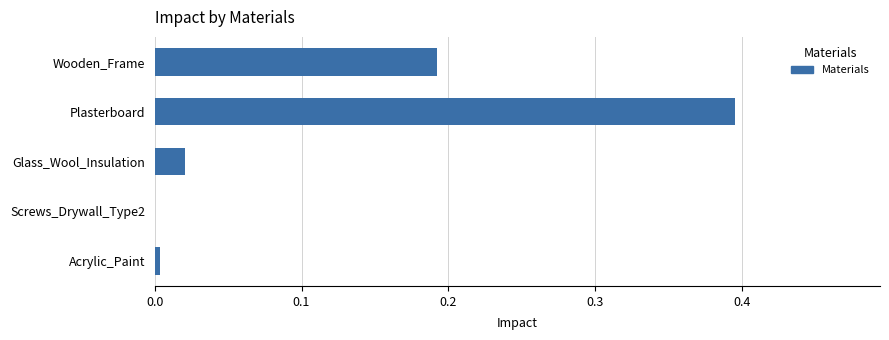

What value does the data have at Plasterboard?

0.4